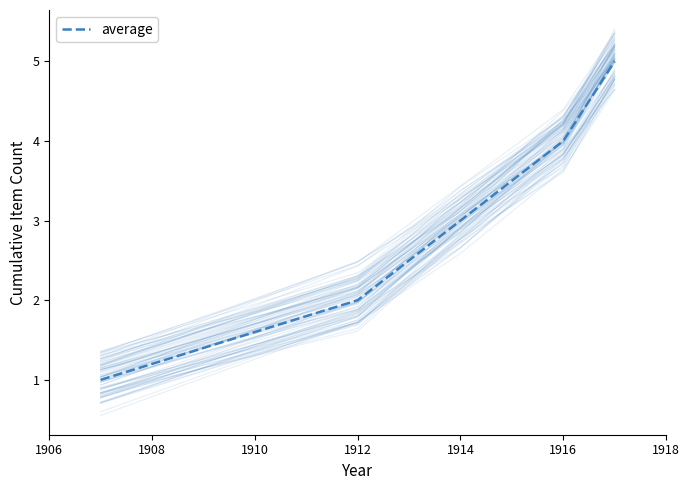

True or false: average has a value of 3 at 1912.

False